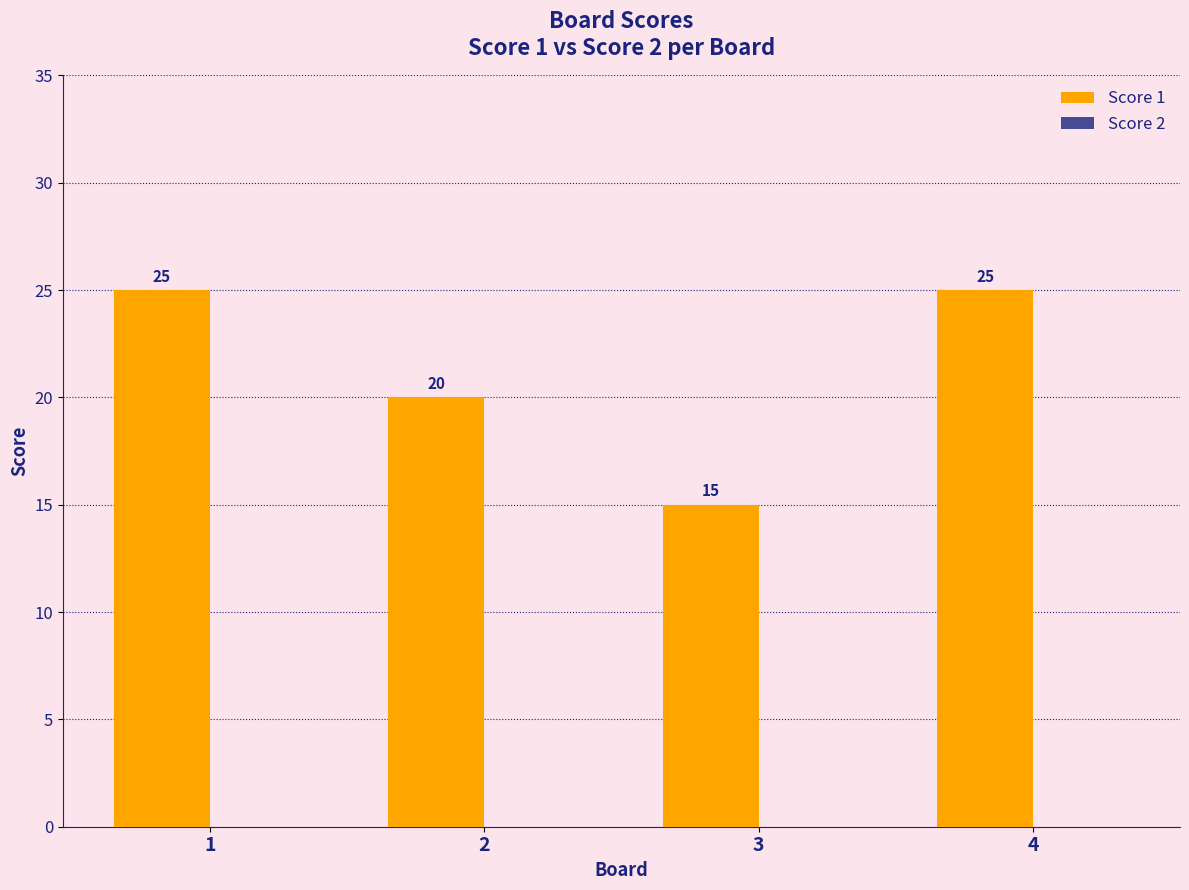

Does the chart contain any negative values?

No